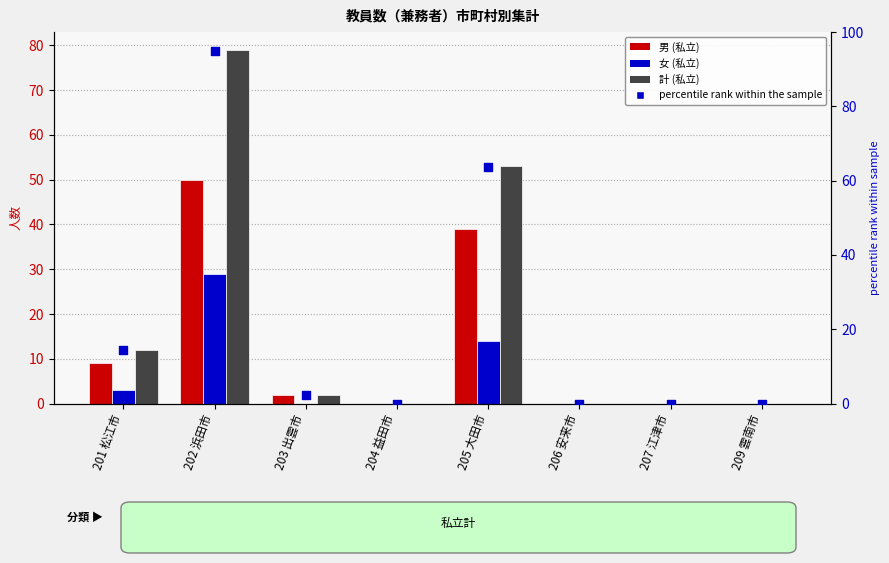

Which series contains the lowest Y value?

男 (私立)